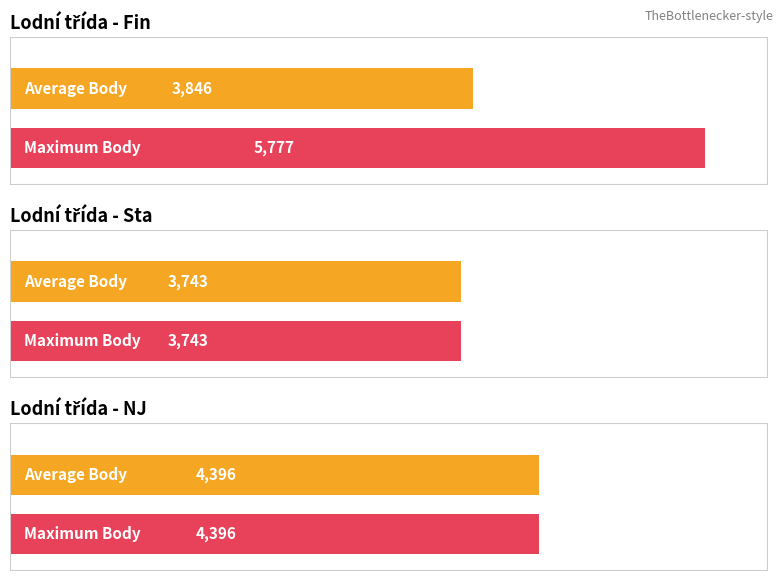

Where is the data nearest to the value 3512?

Sta